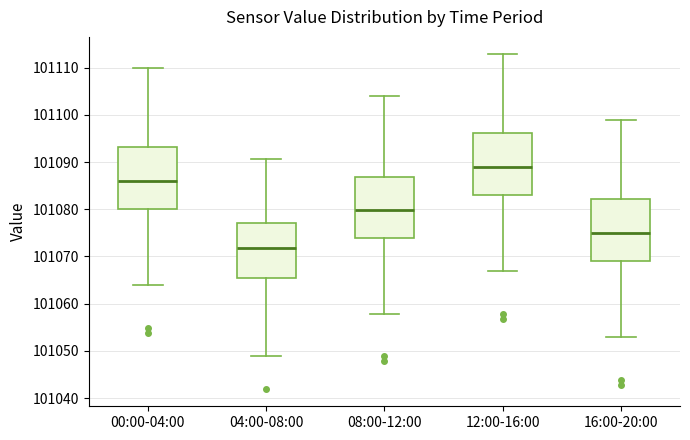

Where does the lower whisker of the box for 08:00-12:00 end on the y-axis? The values are not printed on the chart, so give them approximately, as read against the axis.

101058